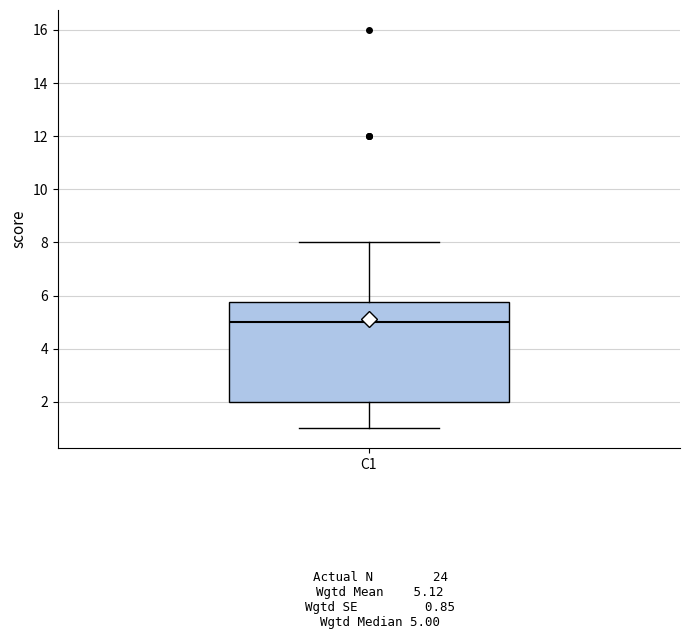

Read this box plot against the y-axis: the position of the median line, the range covered by the box, and the ends of both whiskers. The values are not printed on the chart, so give them approximately, as read against the axis.

median 5.0, box 2.0 to 5.8, whiskers 1.0 to 8.0